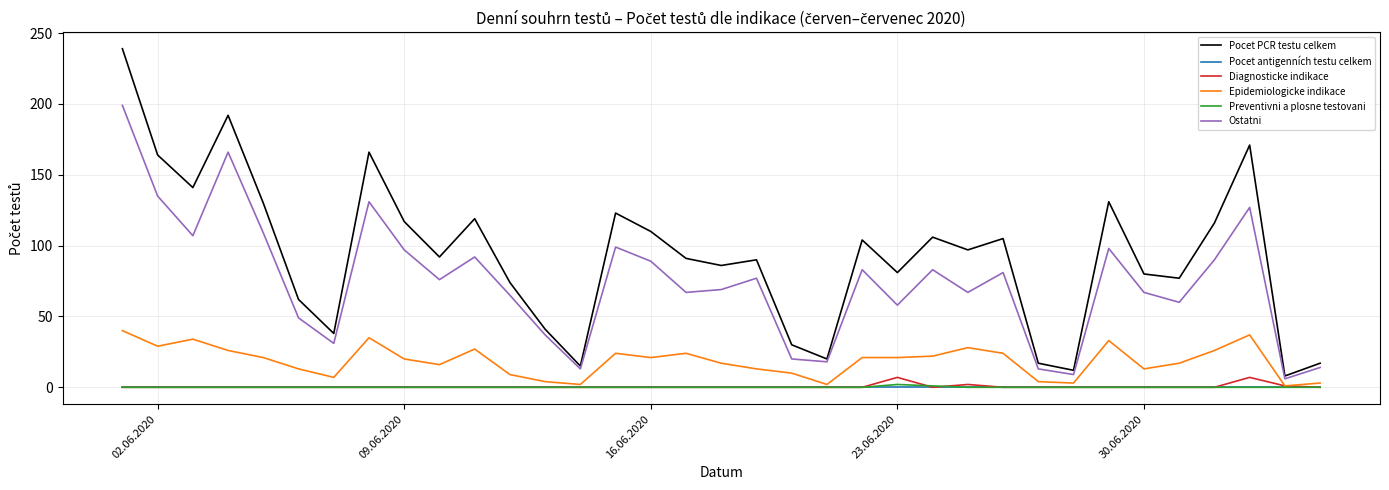

Which series has the largest total across all categories?

Pocet PCR testu celkem